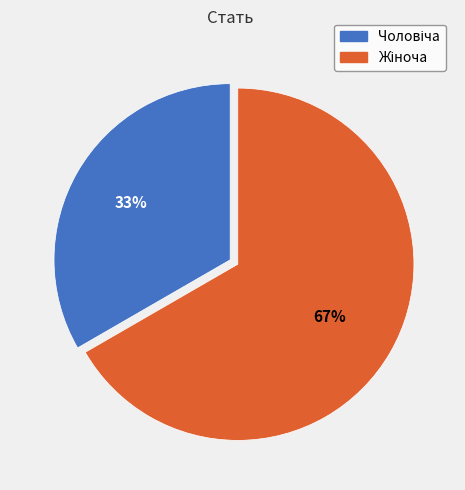

The Чоловіча slice represents 33% of the pie. True or false?

True